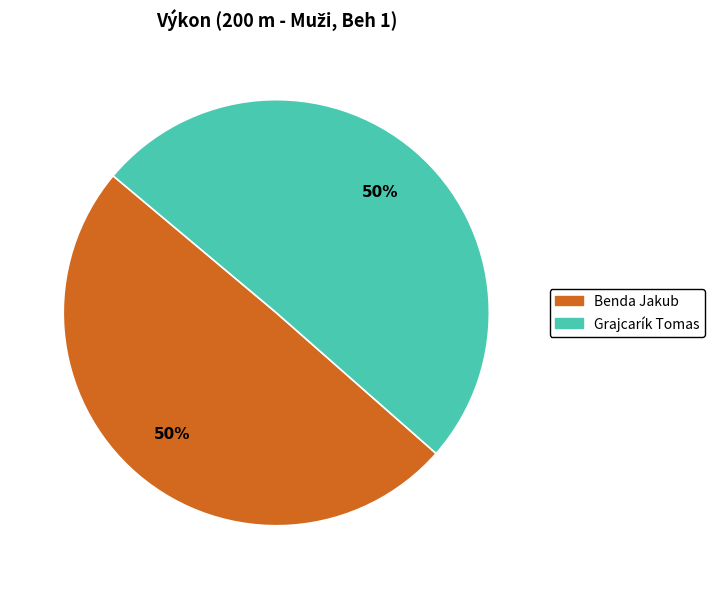

To the nearest percent, what is the combined percentage of Grajcarík Tomas and Benda Jakub?

100%